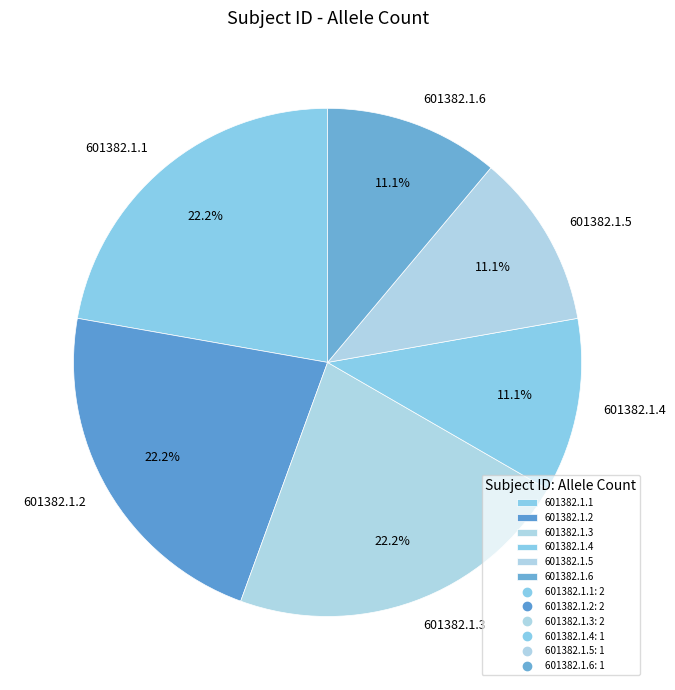

To the nearest percent, what is the difference between the 601382.1.4 and 601382.1.1 slice percentages?

11%